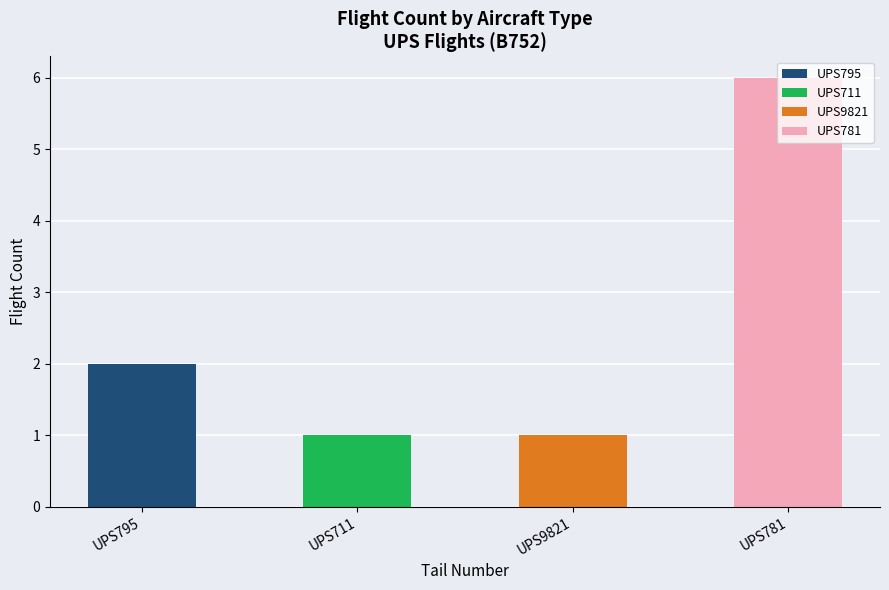

List the series in order of their peak value, highest first.

UPS781, UPS795, UPS711, UPS9821